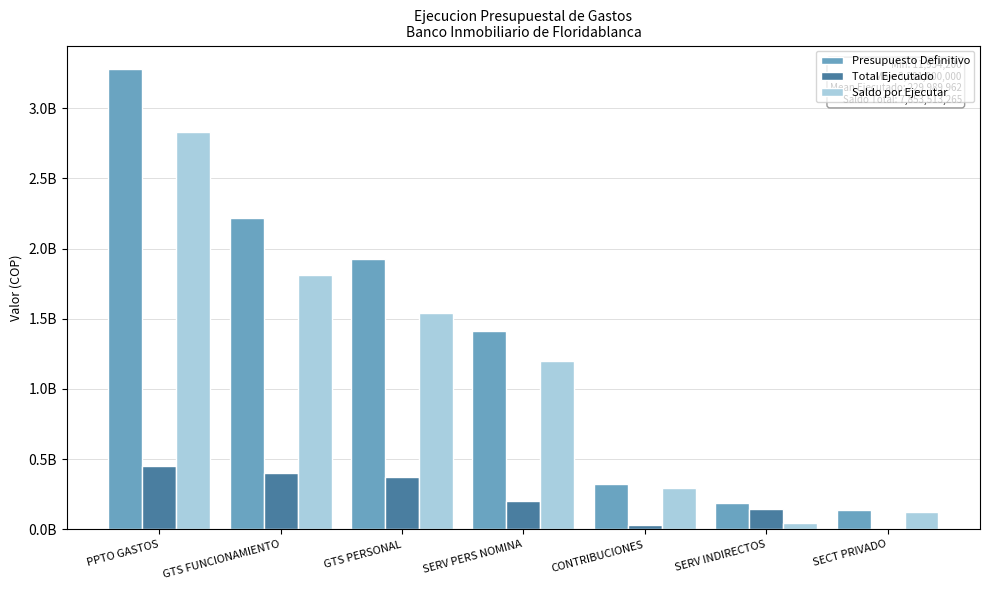

Which has a higher value, GTS FUNCIONAMIENTO or SERV INDIRECTOS?

GTS FUNCIONAMIENTO